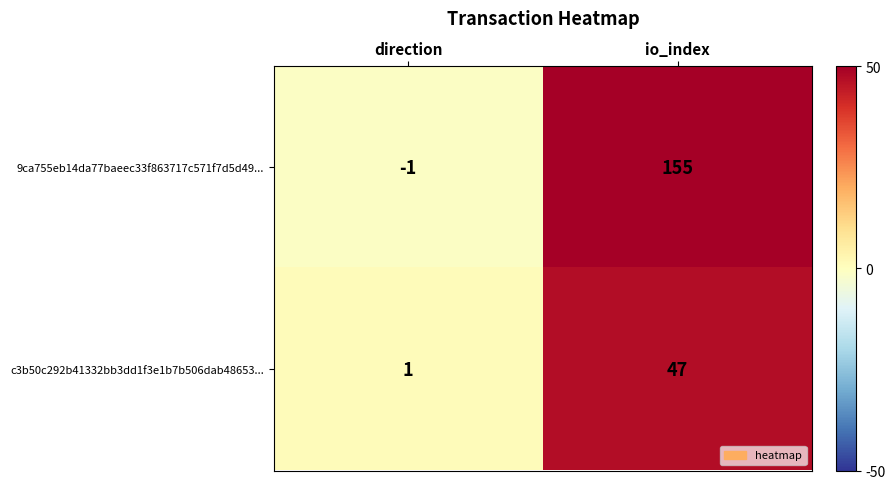

Reading right to left, transcribe all the data shown in this chart.

9ca755eb14da77baeec33f863717c571f7d5d49...: 155	-1
c3b50c292b41332bb3dd1f3e1b7b506dab48653...: 47	1